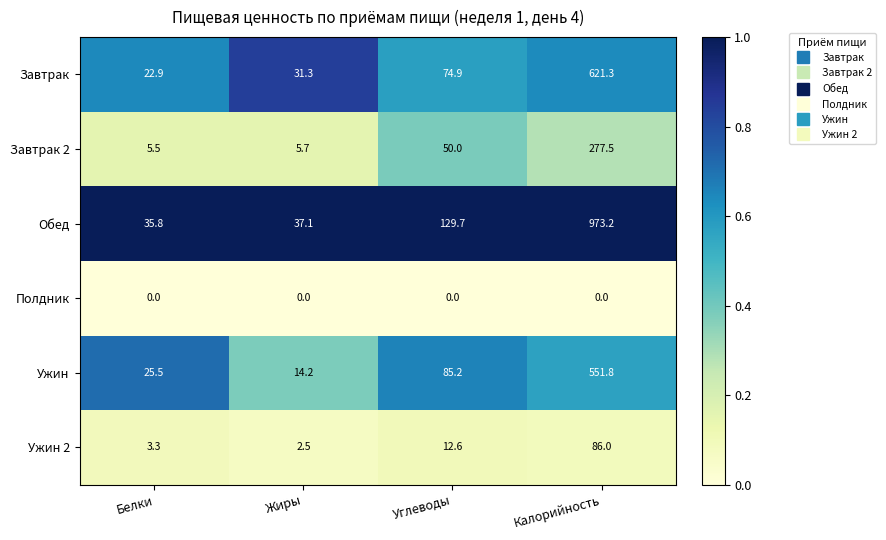

Which series has the largest range (max minus min)?

Обед